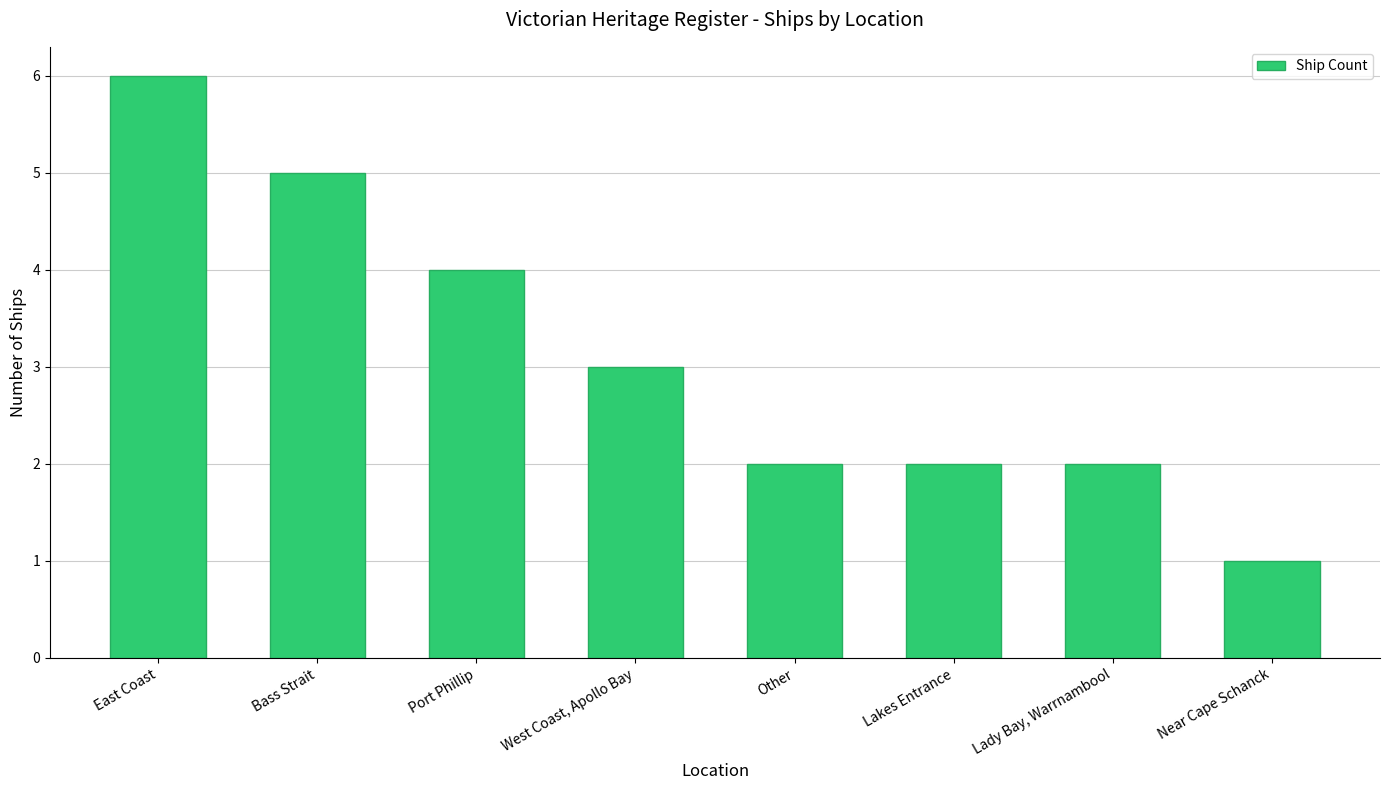

At which label is the value closest to 3?

West Coast, Apollo Bay